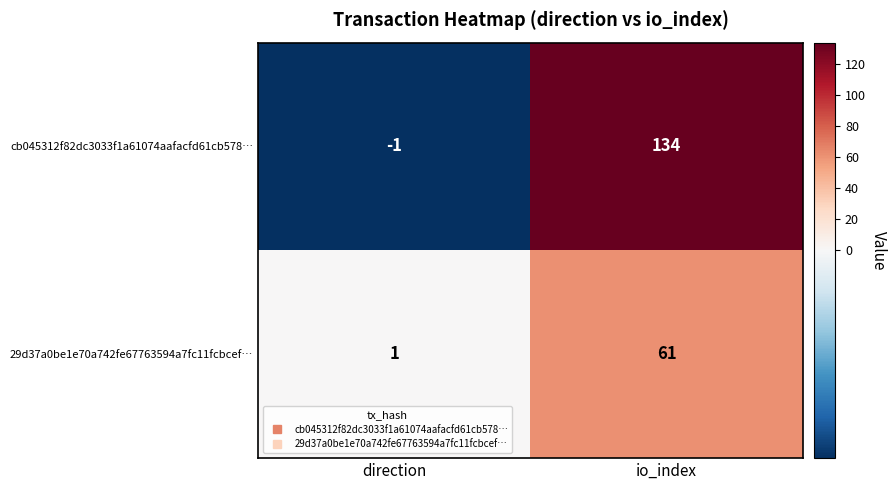

Which series has the widest spread of values?

cb045312f82dc3033f1a61074aafacfd61cb578…